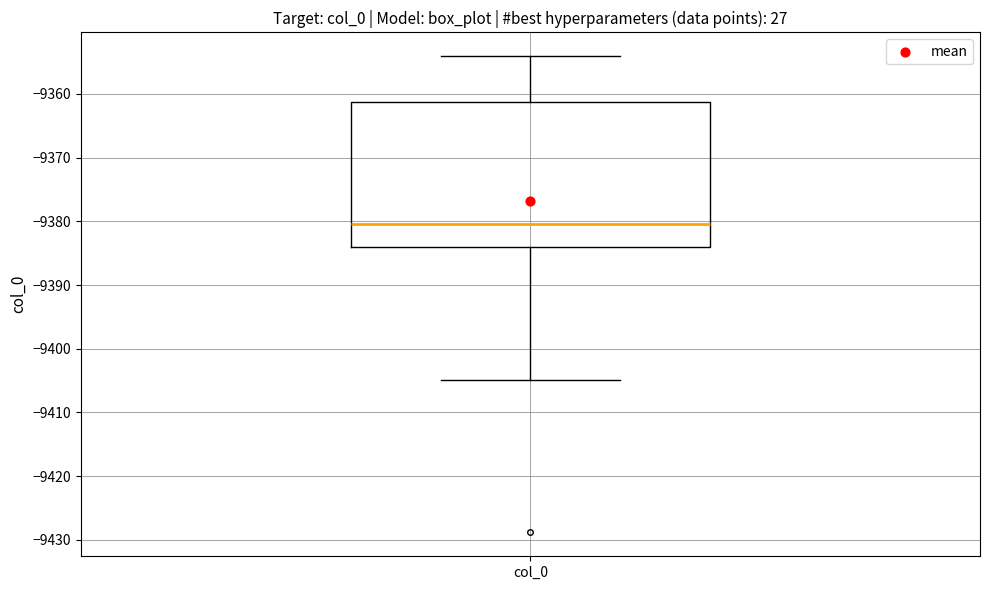

Where is the upper edge of the box for col_0 on the y-axis? The values are not printed on the chart, so give them approximately, as read against the axis.

-9361